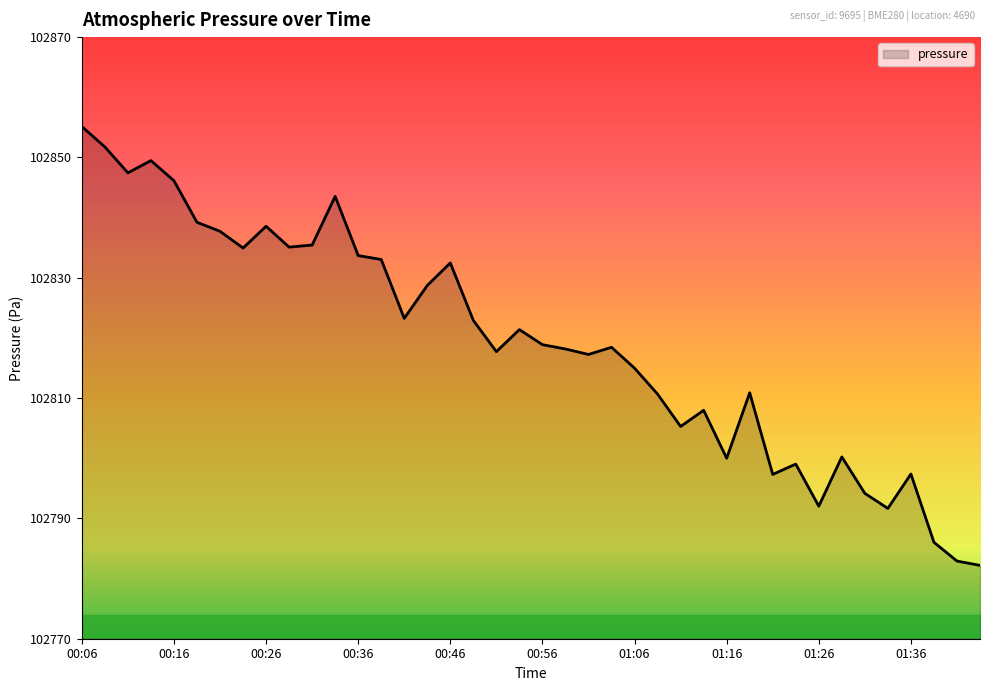

What is the greatest value displayed?

102855.1